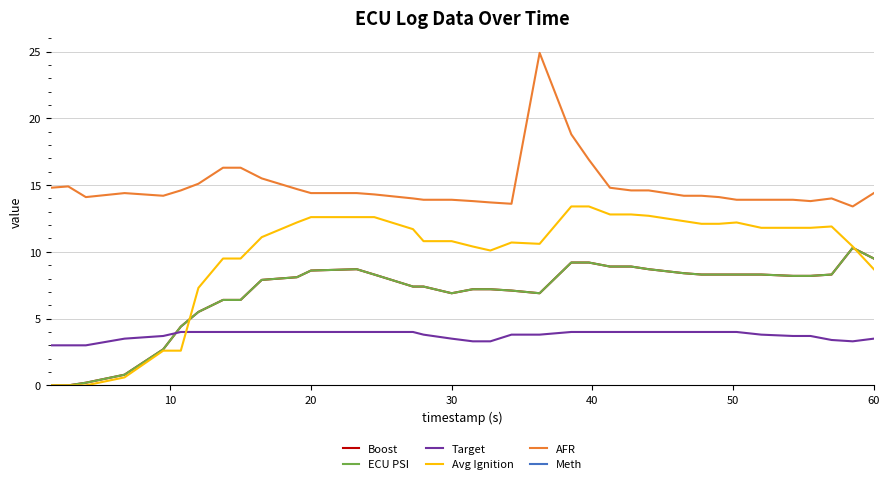

How many data points in Boost are above 8?

19